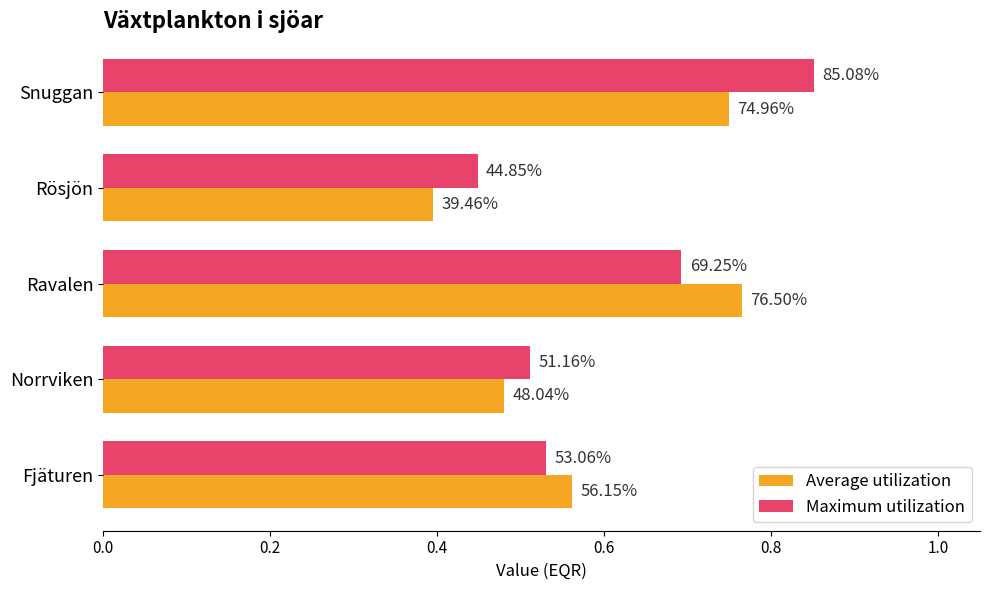

What are all the series names shown in the legend?

Average utilization, Maximum utilization